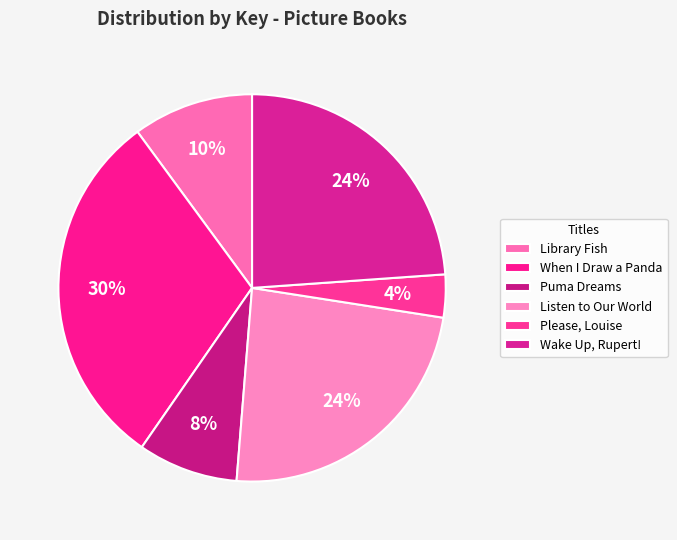

Which slice is the largest?

When I Draw a Panda